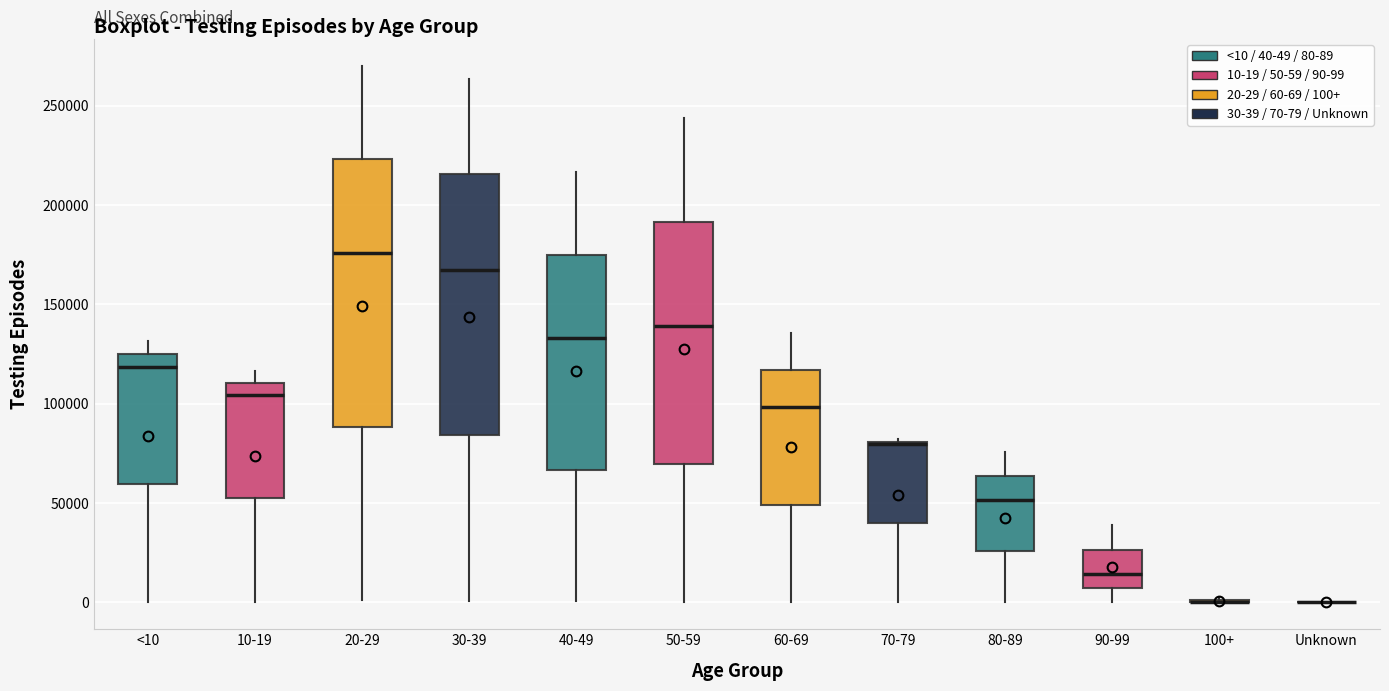

Reading left to right, transcribe this box plot: for each box, give where its median line is, the range the box spans, and where its two whiskers end, as read against the y-axis. The values are not printed on the chart, so give them approximately, as read against the axis.

<10: median 120000, box 60000 to 125000, whiskers 0 to 130000
10-19: median 105000, box 55000 to 110000, whiskers 0 to 115000
20-29: median 175000, box 90000 to 225000, whiskers 0 to 270000
30-39: median 165000, box 85000 to 215000, whiskers 0 to 265000
40-49: median 135000, box 65000 to 175000, whiskers 0 to 215000
50-59: median 140000, box 70000 to 190000, whiskers 0 to 245000
60-69: median 100000, box 50000 to 115000, whiskers 0 to 135000
70-79: median 80000 (drawn on the box's upper edge), box 40000 to 80000, whiskers 0 to 80000
80-89: median 50000, box 25000 to 65000, whiskers 0 to 75000
90-99: median 15000, box 5000 to 25000, whiskers 0 to 40000
100+: box collapsed to a line at 0, whiskers 0 to 0
Unknown: box collapsed to a line at 0, whiskers 0 to 0